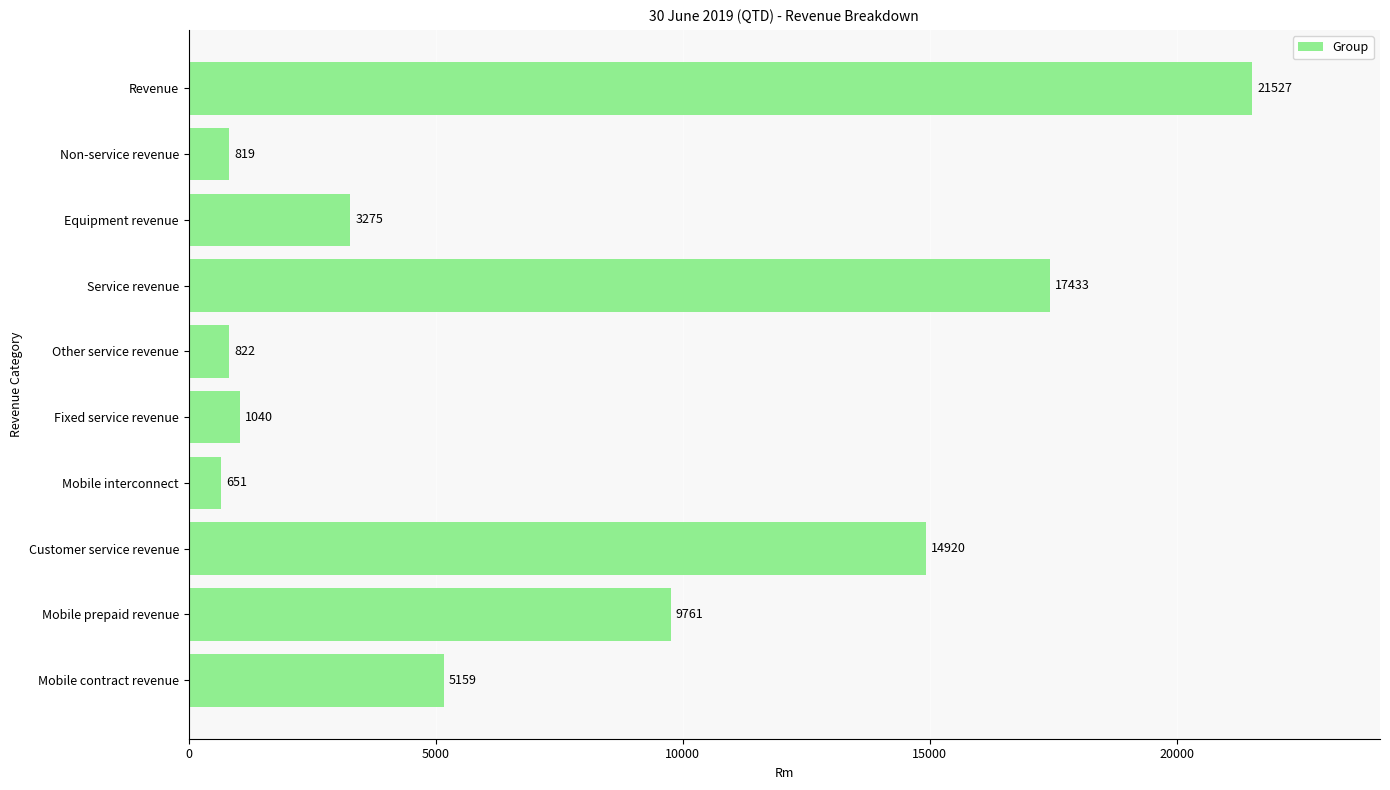

What is the minimum value shown in the chart?

651